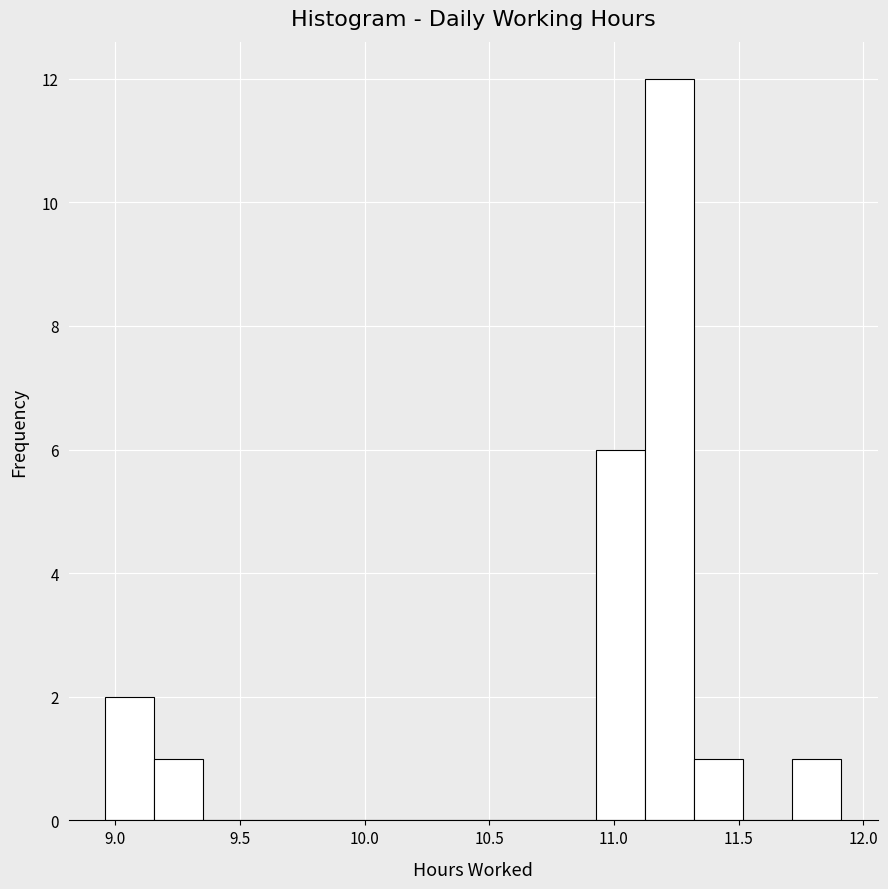

Around what value on the x-axis is the tallest bar? Give the approximate position of its centre, as read against the axis.

11.20